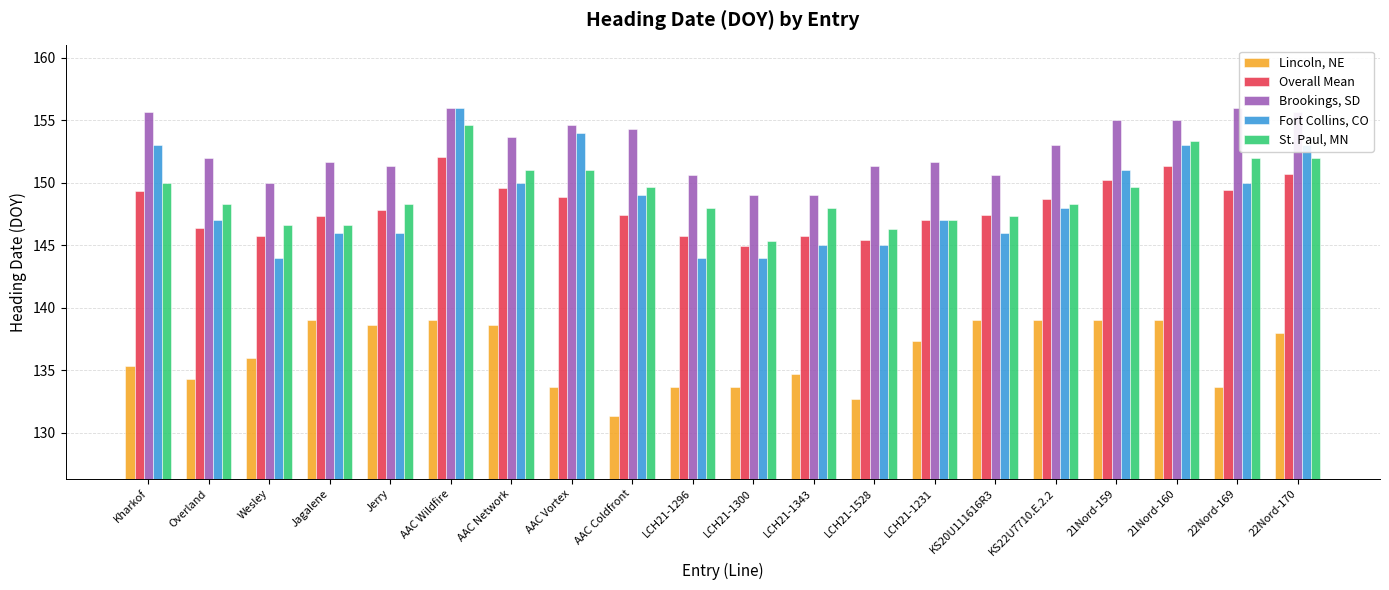

At which category is the sum across all series the highest?

AAC Wildfire